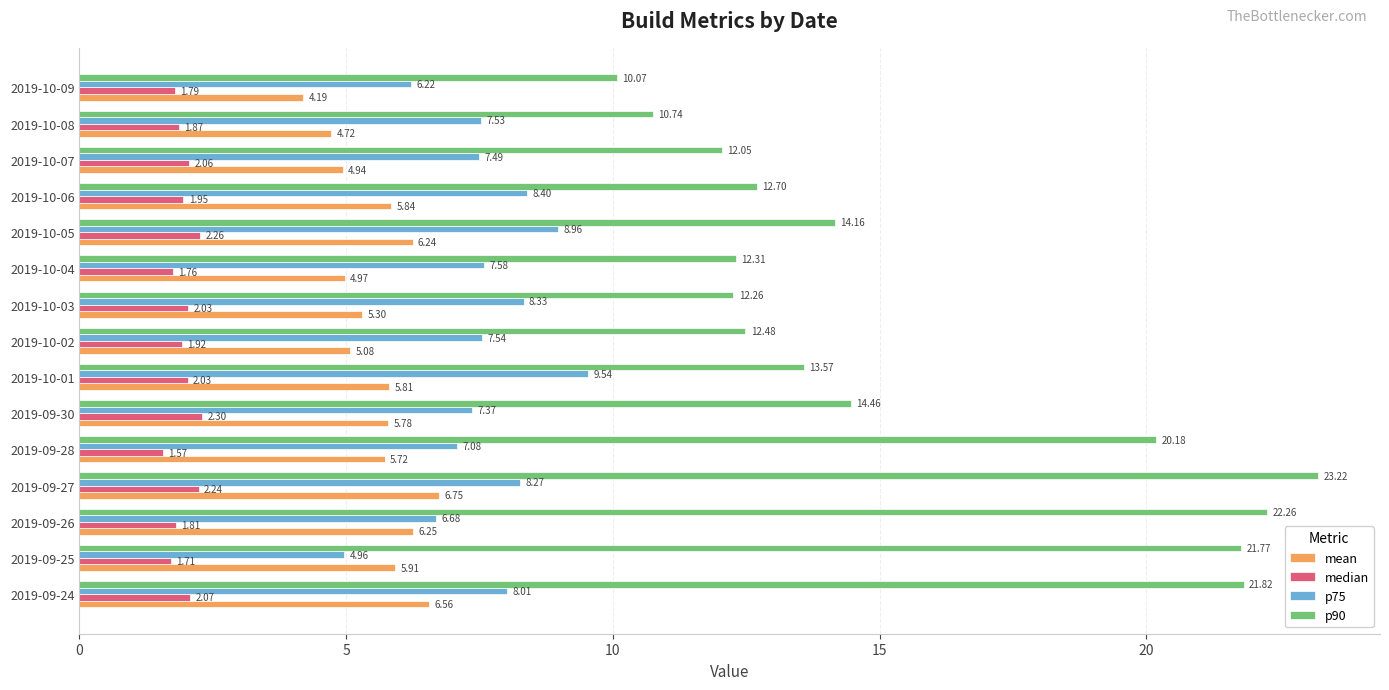

Which series has the largest total across all categories?

p90